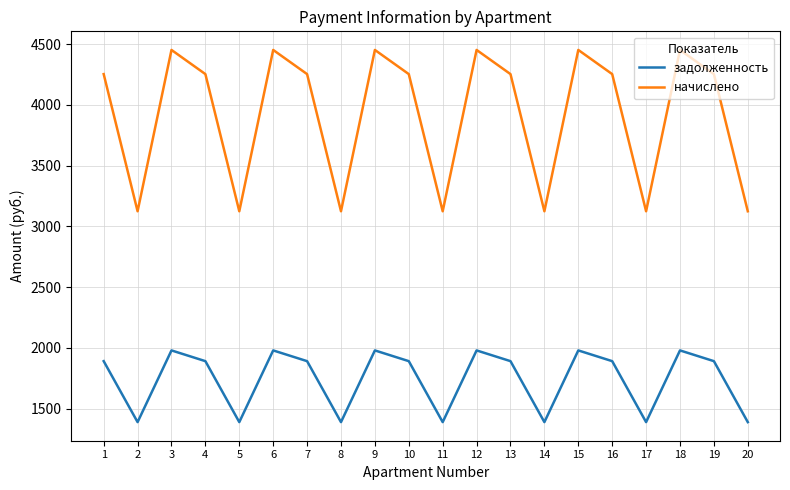

How many interior local peaks does the начислено series have?

6